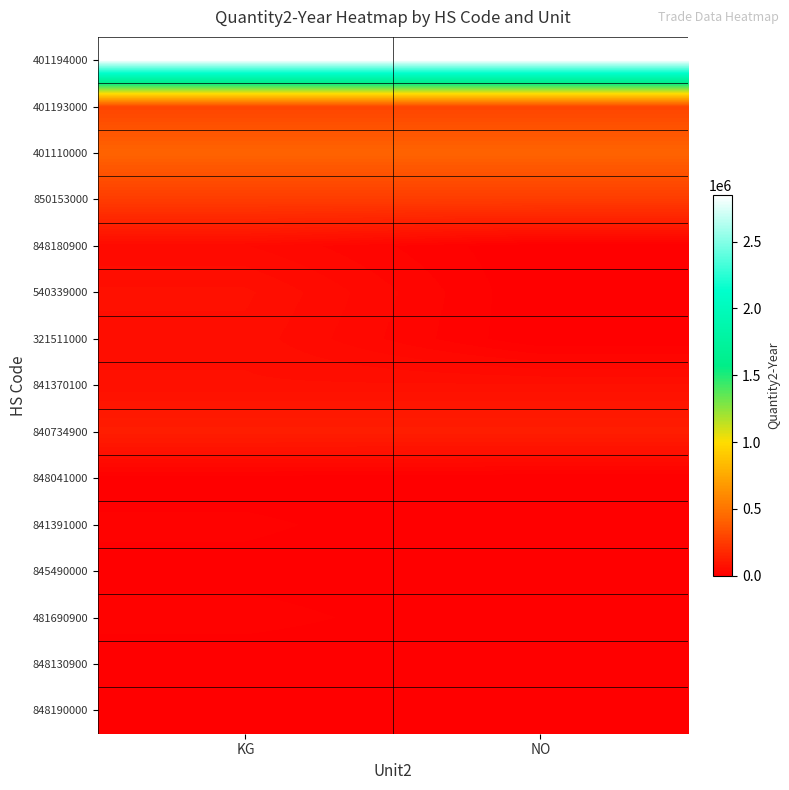

What is the spread (max minus min) of values at KG?

2847204